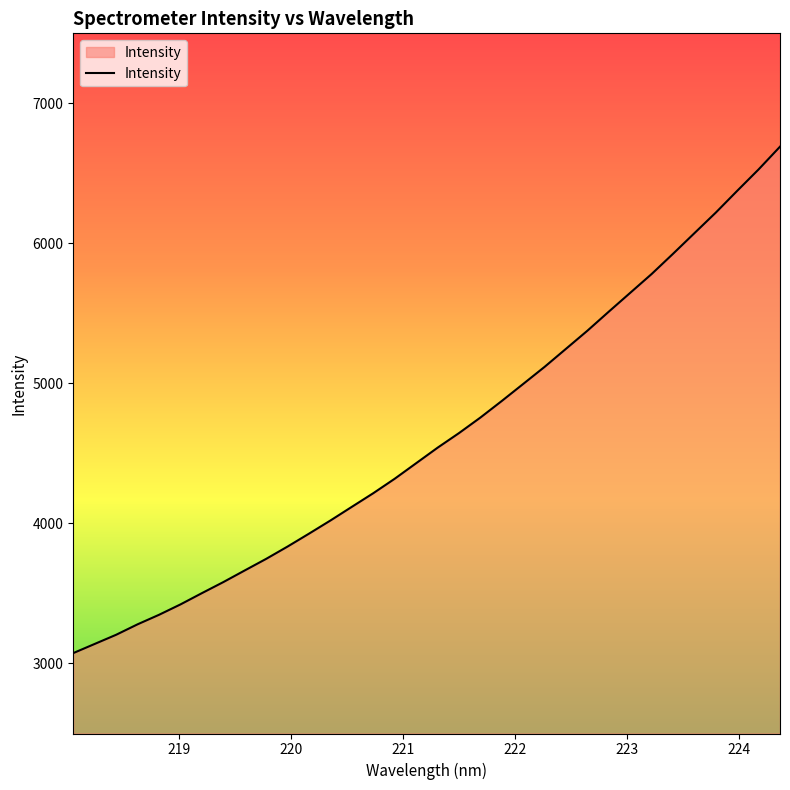

What is the maximum value shown in the chart?

6690.6